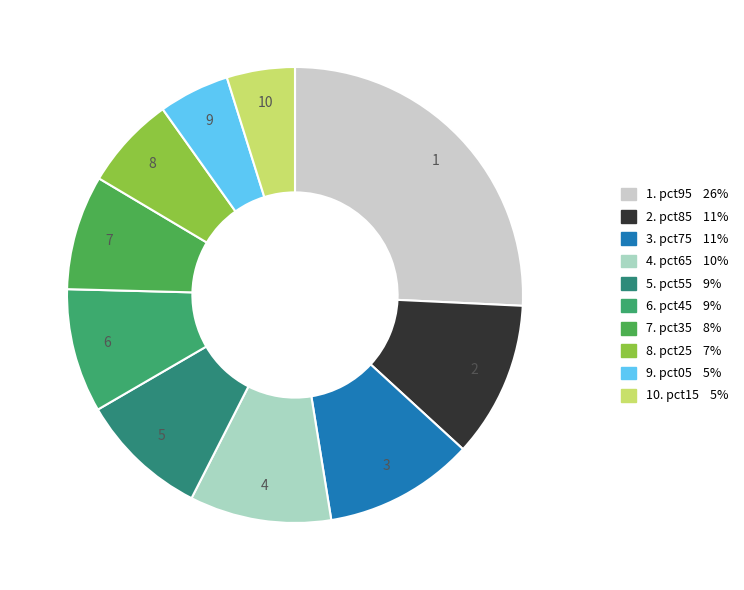

To the nearest percent, what is the difference between the largest and smallest slice percentages?

21%